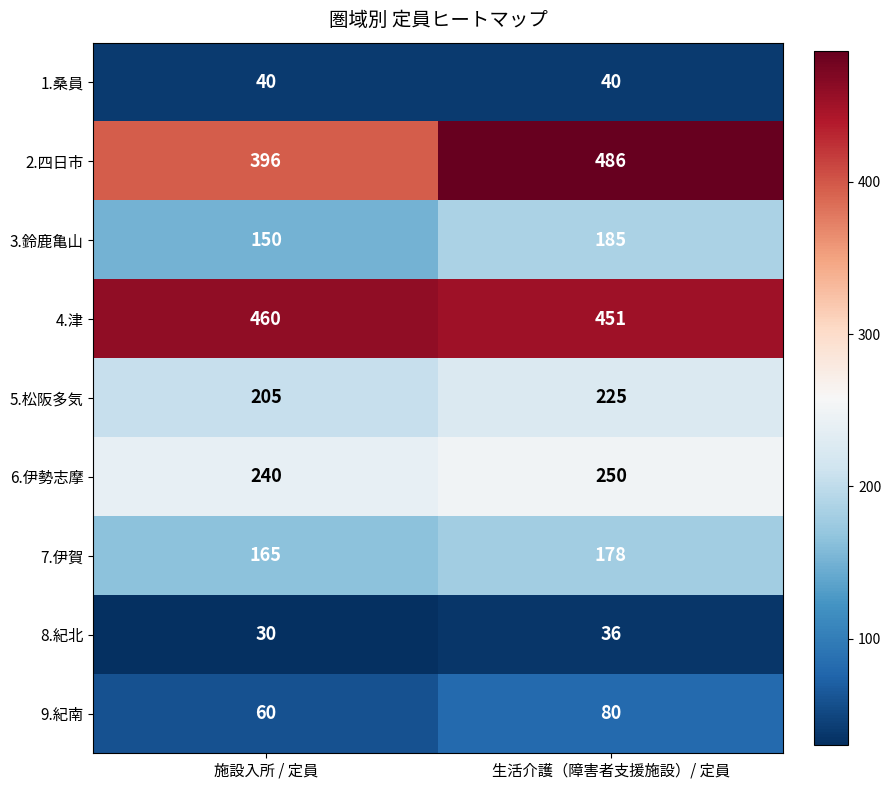

Between 施設入所 / 定員 and 生活介護（障害者支援施設）/ 定員, which series saw the biggest shift?

2.四日市